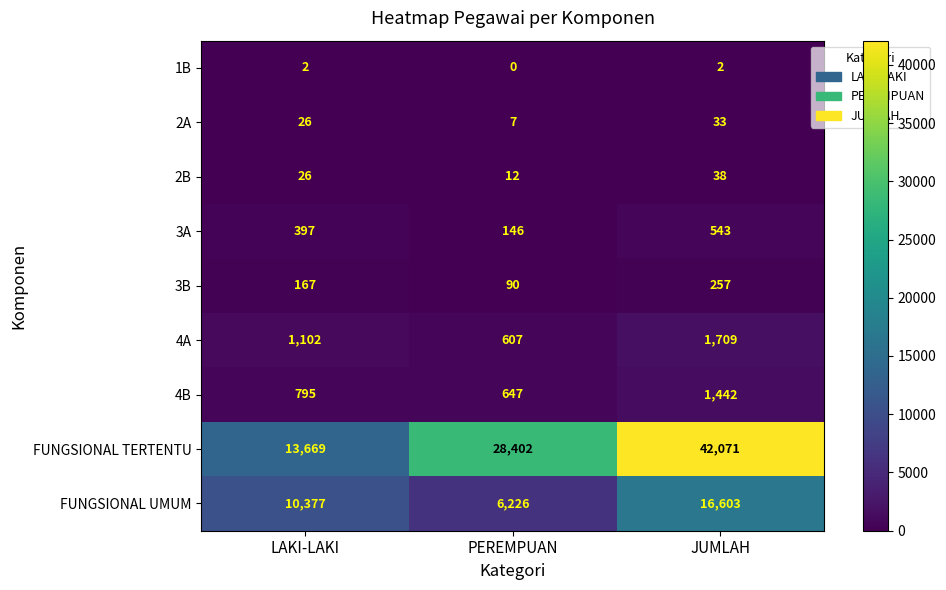

How many values in the 2A series are below 26?

1